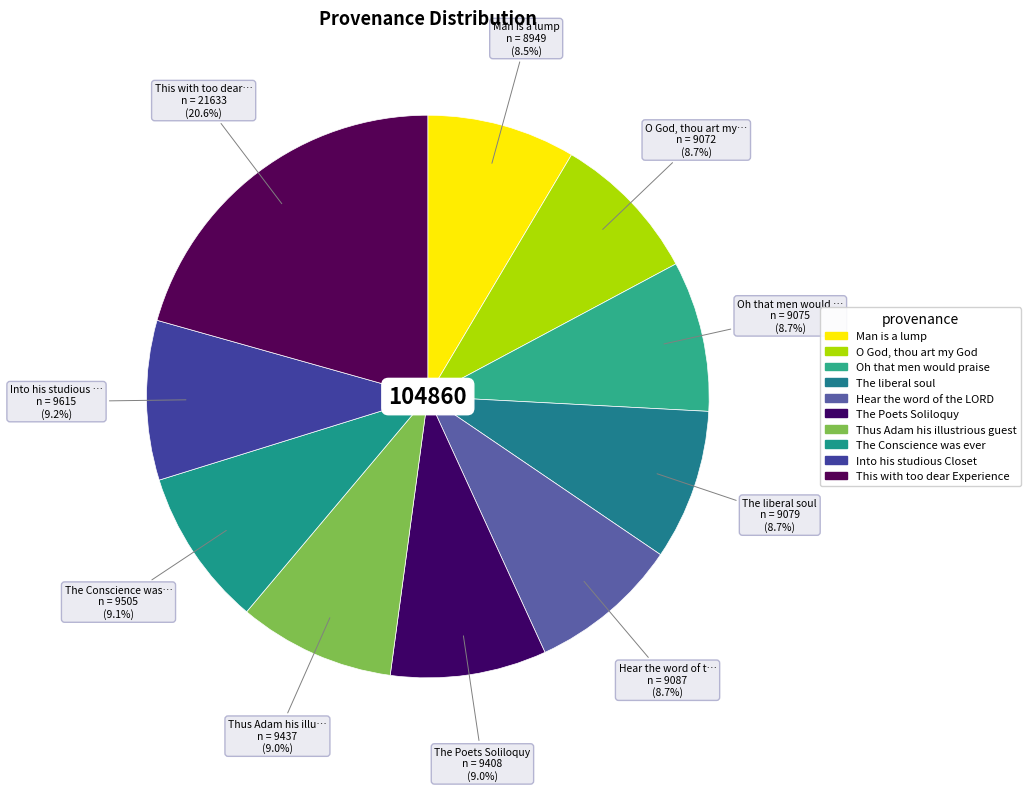

How many slices are in this pie chart?

10